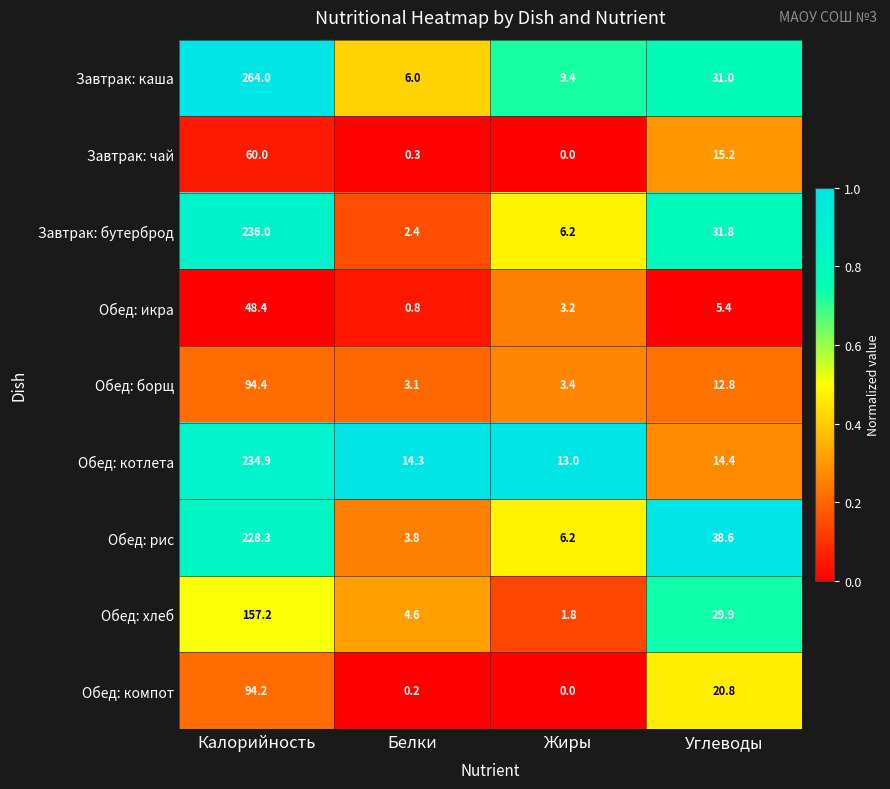

At which category is the sum across all series the highest?

Калорийность